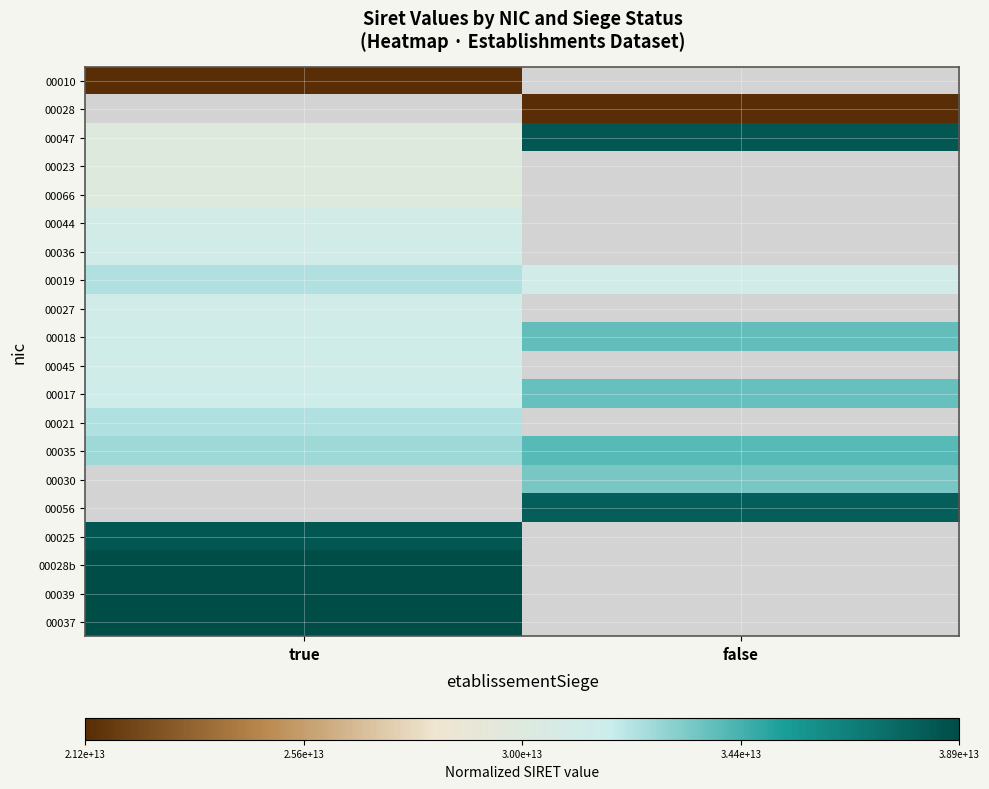

Where is 00019 nearest to the value 0?

false